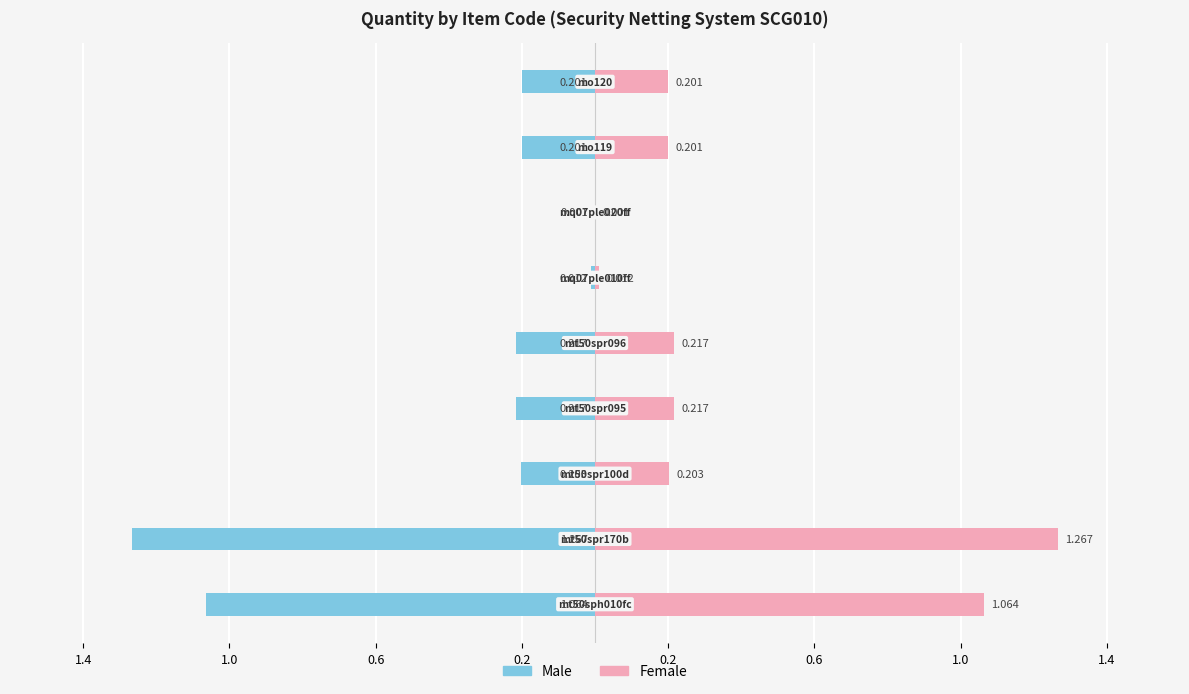

The value of Male at 0.6 is -0.3. True or false?

False